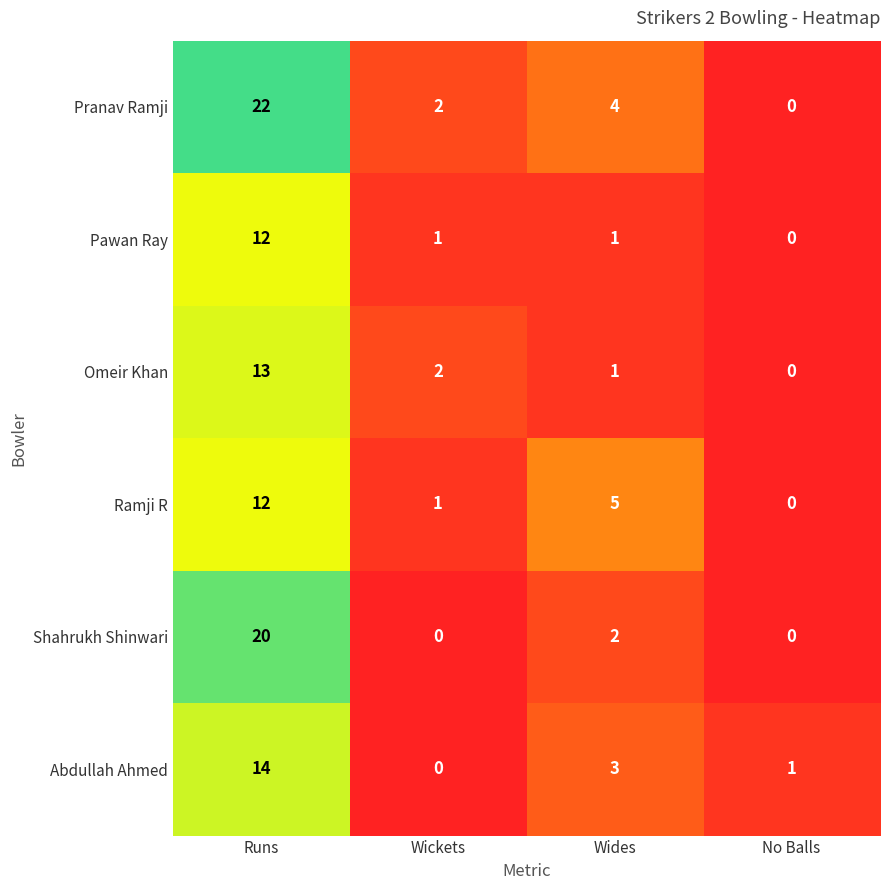

What is the total value across all series at No Balls?

1